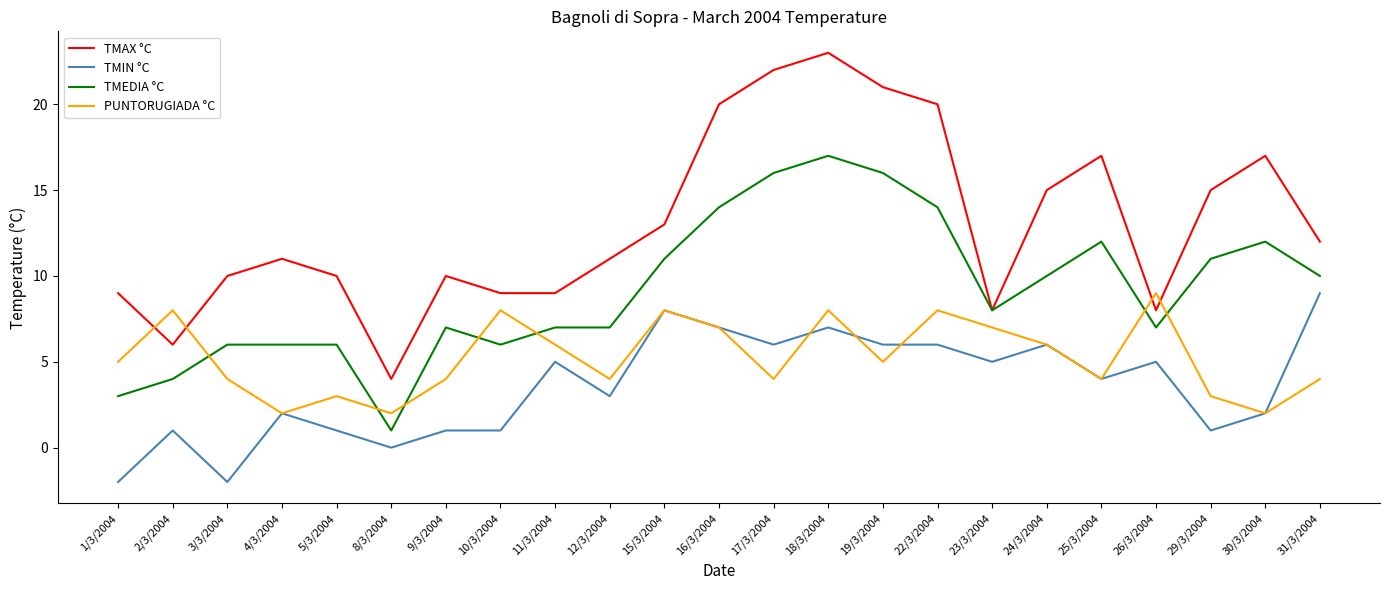

At which category is the sum across all series the highest?

18/3/2004